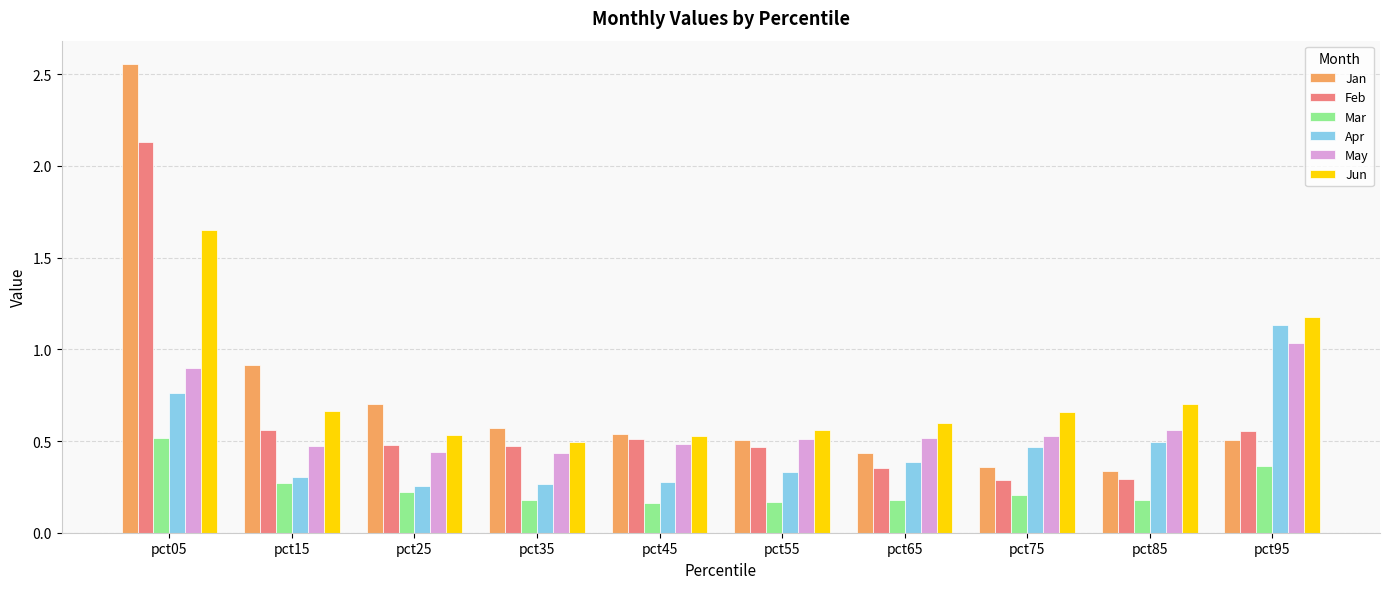

Between pct05 and pct55, which series saw the biggest shift?

Jan